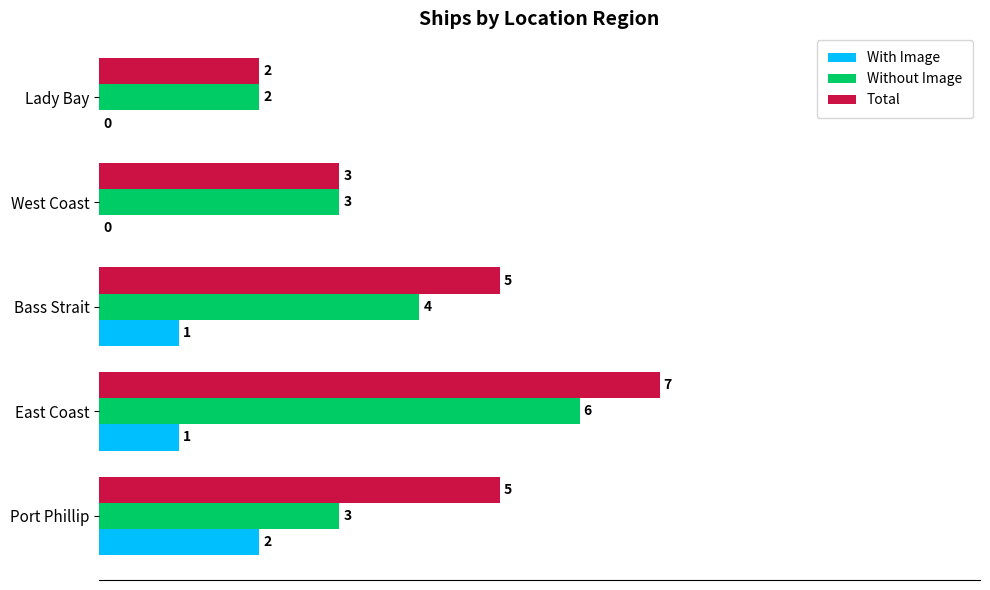

What are all the series names shown in the legend?

With Image, Without Image, Total